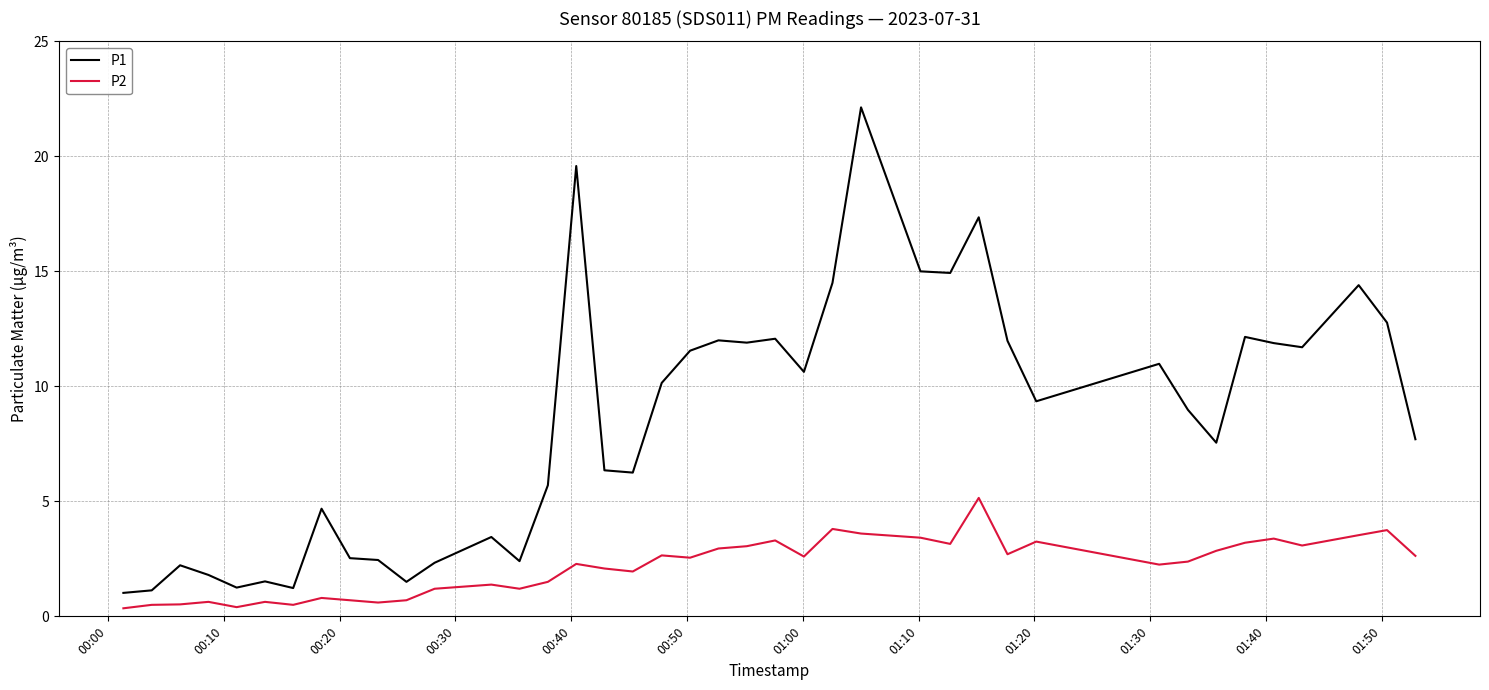

What is the greatest value displayed?

22.1